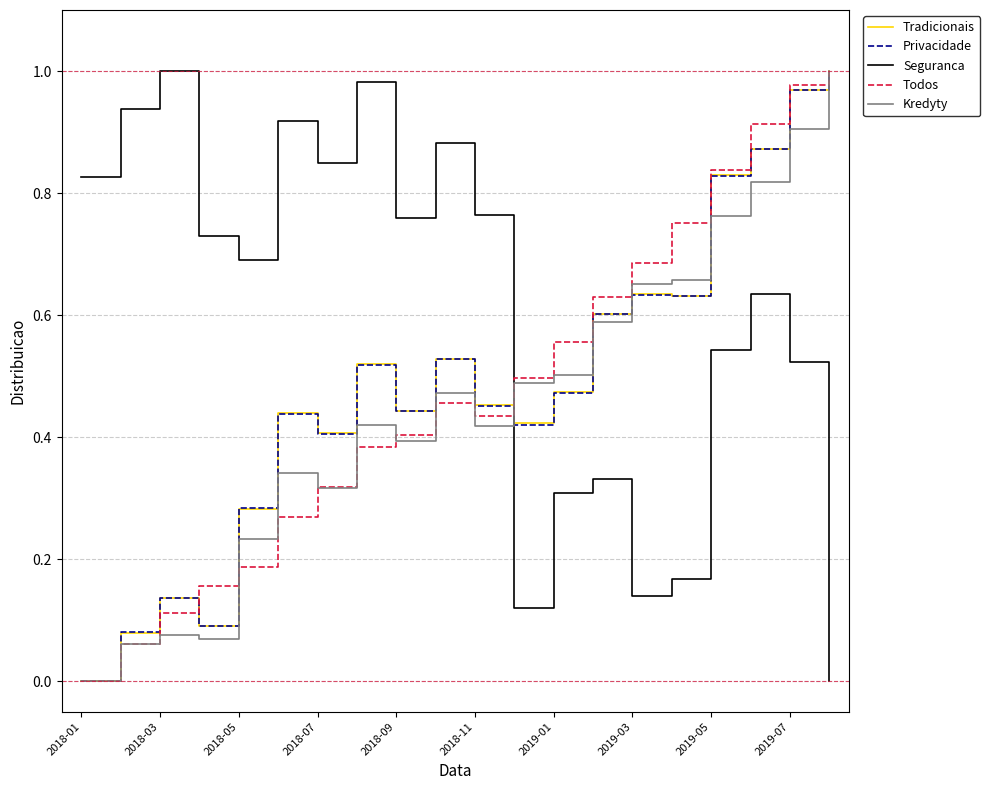

After their last crossing, which series has the higher values: Seguranca or Kredyty?

Kredyty